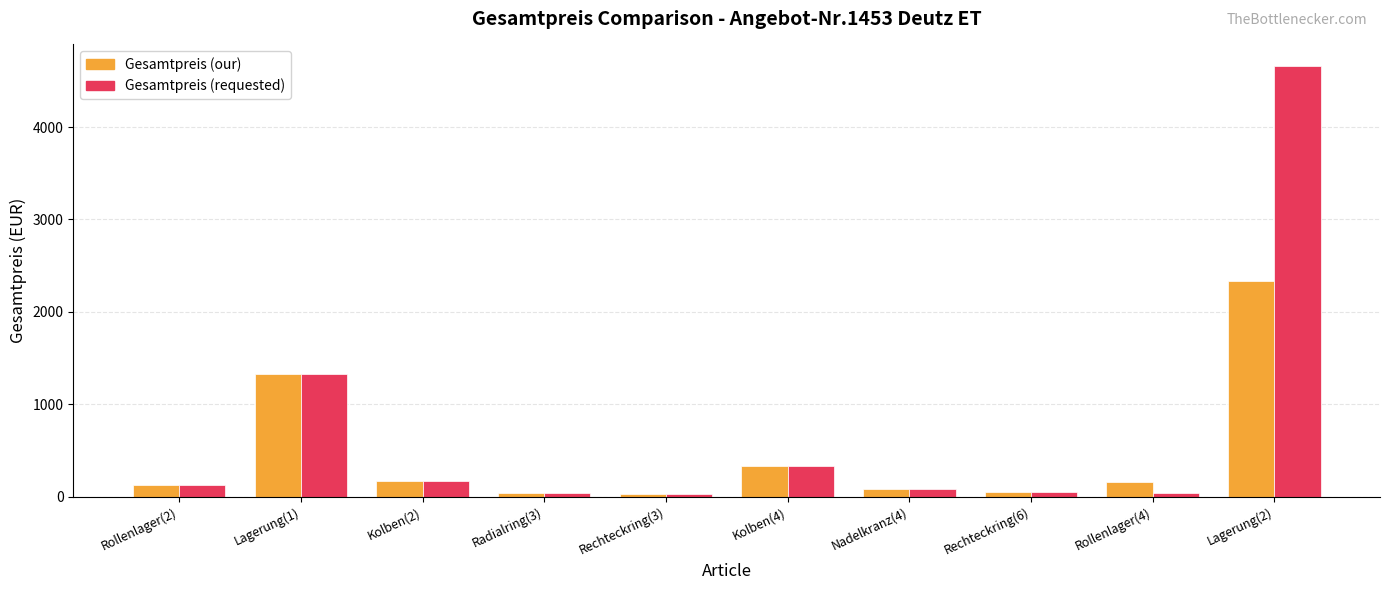

What is the average value of the Gesamtpreis (our) series?

466.0